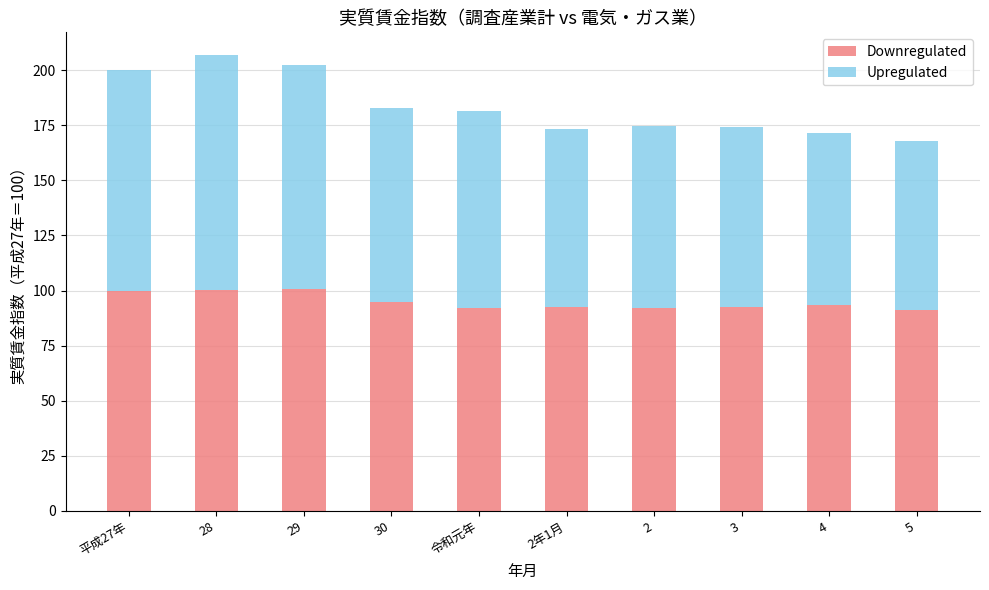

Is it true that Downregulated equals 134.4 at 28?

False